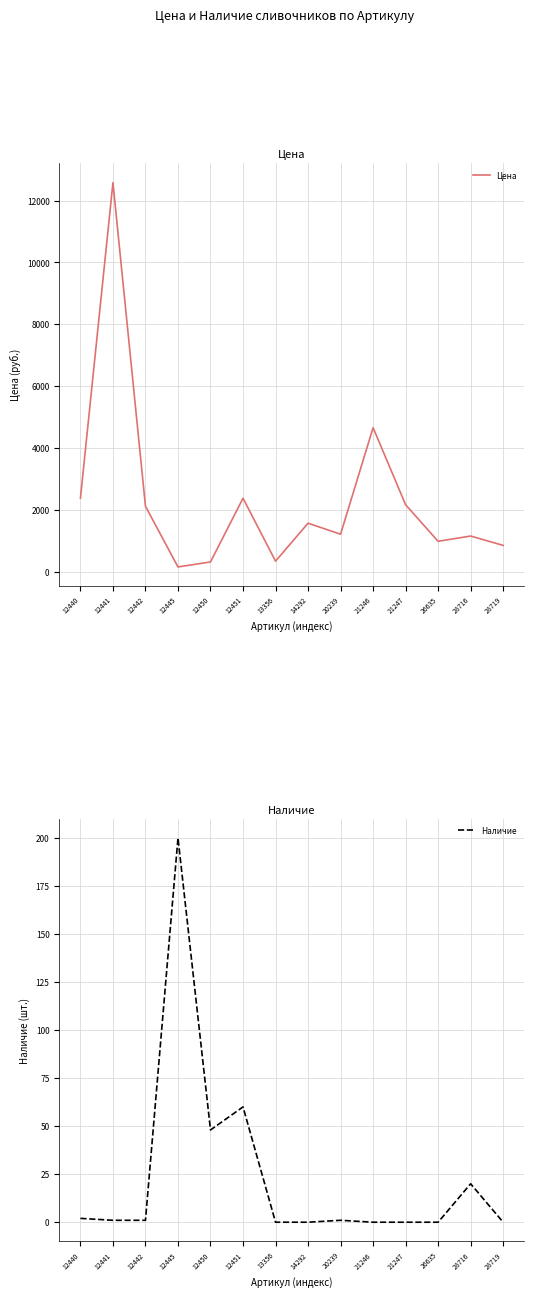

Which has a higher value, 20239 or 12445?

20239